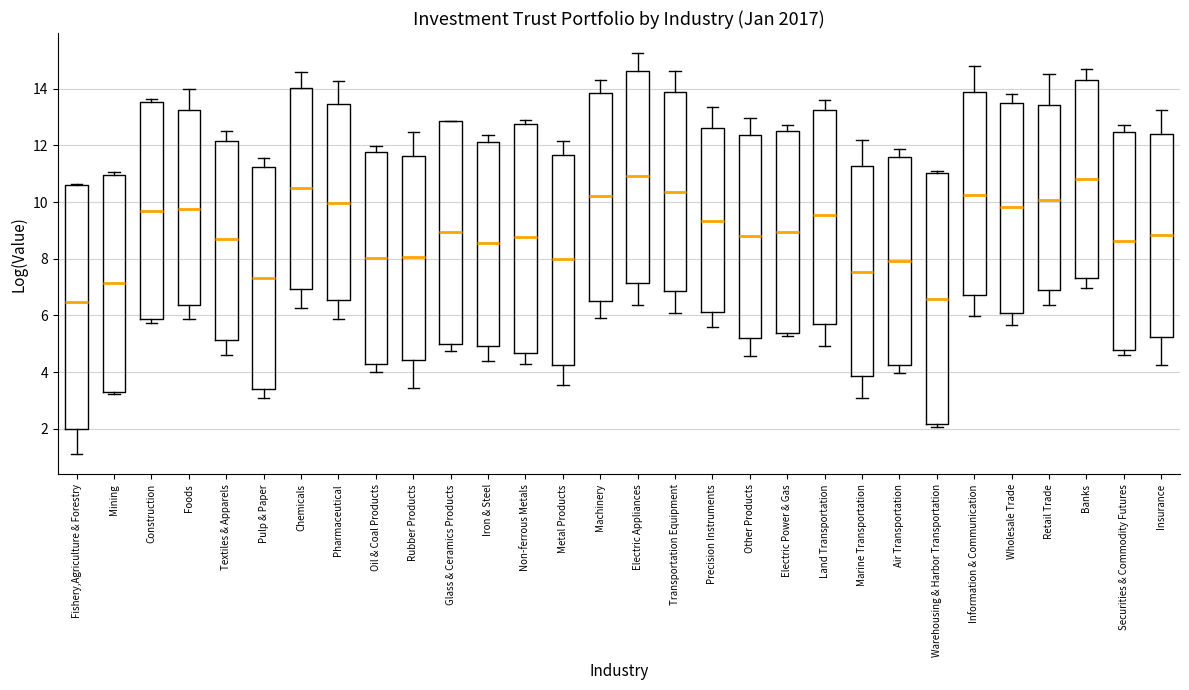

Reading left to right, transcribe this box plot: for each box, give where its median line is, the range the box spans, and where its two whiskers end, as read against the y-axis. The values are not printed on the chart, so give them approximately, as read against the axis.

Fishery,Agriculture & Forestry: median 6.4, box 2.0 to 10.6, whiskers 1.0 to 10.6
Mining: median 7.2, box 3.4 to 11.0, whiskers 3.2 to 11.0 (just above the box's upper edge)
Construction: median 9.6, box 5.8 to 13.6, whiskers 5.8 (just below the box's lower edge) to 13.6 (just above the box's upper edge)
Foods: median 9.8, box 6.4 to 13.2, whiskers 5.8 to 14.0
Textiles & Apparels: median 8.6, box 5.2 to 12.2, whiskers 4.6 to 12.6
Pulp & Paper: median 7.4, box 3.4 to 11.2, whiskers 3.0 to 11.6
Chemicals: median 10.4, box 7.0 to 14.0, whiskers 6.2 to 14.6
Pharmaceutical: median 10.0, box 6.6 to 13.4, whiskers 5.8 to 14.2
Oil & Coal Products: median 8.0, box 4.2 to 11.8, whiskers 4.0 to 12.0
Rubber Products: median 8.0, box 4.4 to 11.6, whiskers 3.4 to 12.4
Glass & Ceramics Products: median 9.0, box 5.0 to 12.8, whiskers 4.8 to 12.8
Iron & Steel: median 8.6, box 5.0 to 12.2, whiskers 4.4 to 12.4
Non-ferrous Metals: median 8.8, box 4.6 to 12.8, whiskers 4.4 to 12.8 (just above the box's upper edge)
Metal Products: median 8.0, box 4.2 to 11.6, whiskers 3.6 to 12.2
Machinery: median 10.2, box 6.6 to 13.8, whiskers 6.0 to 14.4
Electric Appliances: median 11.0, box 7.2 to 14.6, whiskers 6.4 to 15.2
Transportation Equipment: median 10.4, box 6.8 to 13.8, whiskers 6.0 to 14.6
Precision Instruments: median 9.4, box 6.2 to 12.6, whiskers 5.6 to 13.4
Other Products: median 8.8, box 5.2 to 12.4, whiskers 4.6 to 13.0
Electric Power & Gas: median 9.0, box 5.4 to 12.6, whiskers 5.2 to 12.8
Land Transportation: median 9.6, box 5.6 to 13.2, whiskers 5.0 to 13.6
Marine Transportation: median 7.6, box 3.8 to 11.2, whiskers 3.0 to 12.2
Air Transportation: median 8.0, box 4.2 to 11.6, whiskers 4.0 to 11.8
Warehousing & Harbor Transportation: median 6.6, box 2.2 to 11.0, whiskers 2.0 to 11.0 (just above the box's upper edge)
Information & Communication: median 10.2, box 6.8 to 13.8, whiskers 6.0 to 14.8
Wholesale Trade: median 9.8, box 6.0 to 13.6, whiskers 5.6 to 13.8
Retail Trade: median 10.0, box 6.8 to 13.4, whiskers 6.4 to 14.6
Banks: median 10.8, box 7.4 to 14.4, whiskers 7.0 to 14.8
Securities & Commodity Futures: median 8.6, box 4.8 to 12.4, whiskers 4.6 to 12.8
Insurance: median 8.8, box 5.2 to 12.4, whiskers 4.2 to 13.2